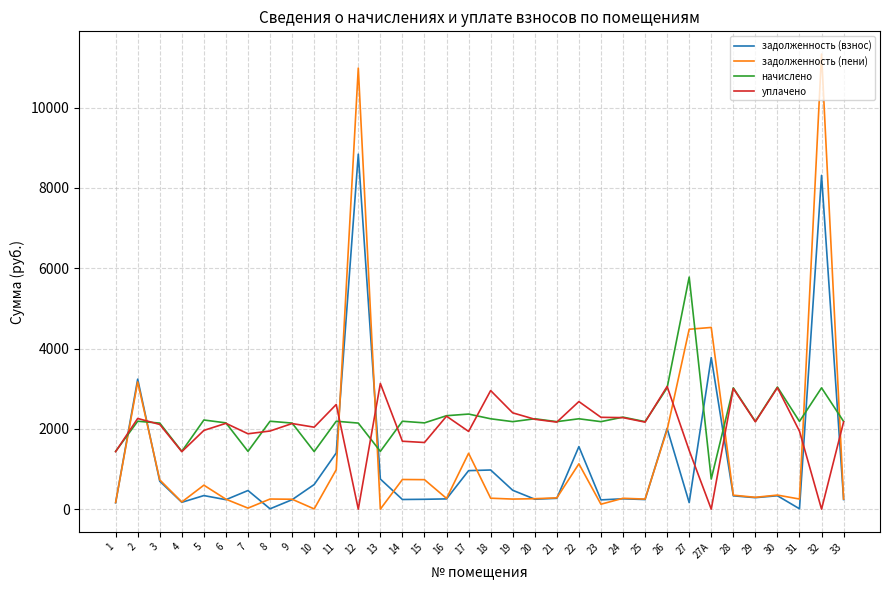

What are all the series names shown in the legend?

задолженность (взнос), задолженность (пени), начислено, уплачено